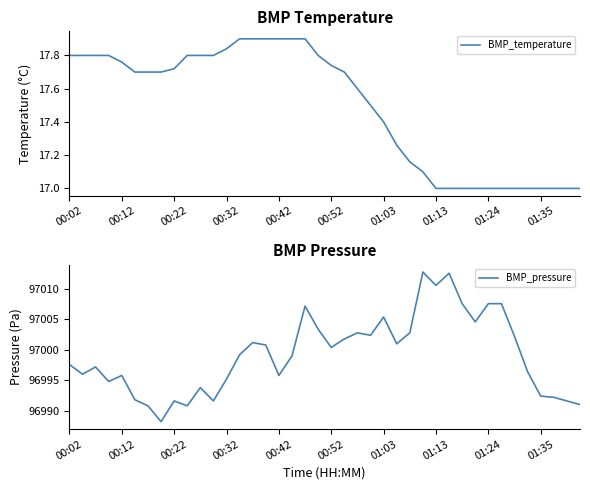

Rank the series by their average value, from highest to lowest.

BMP_pressure, BMP_temperature